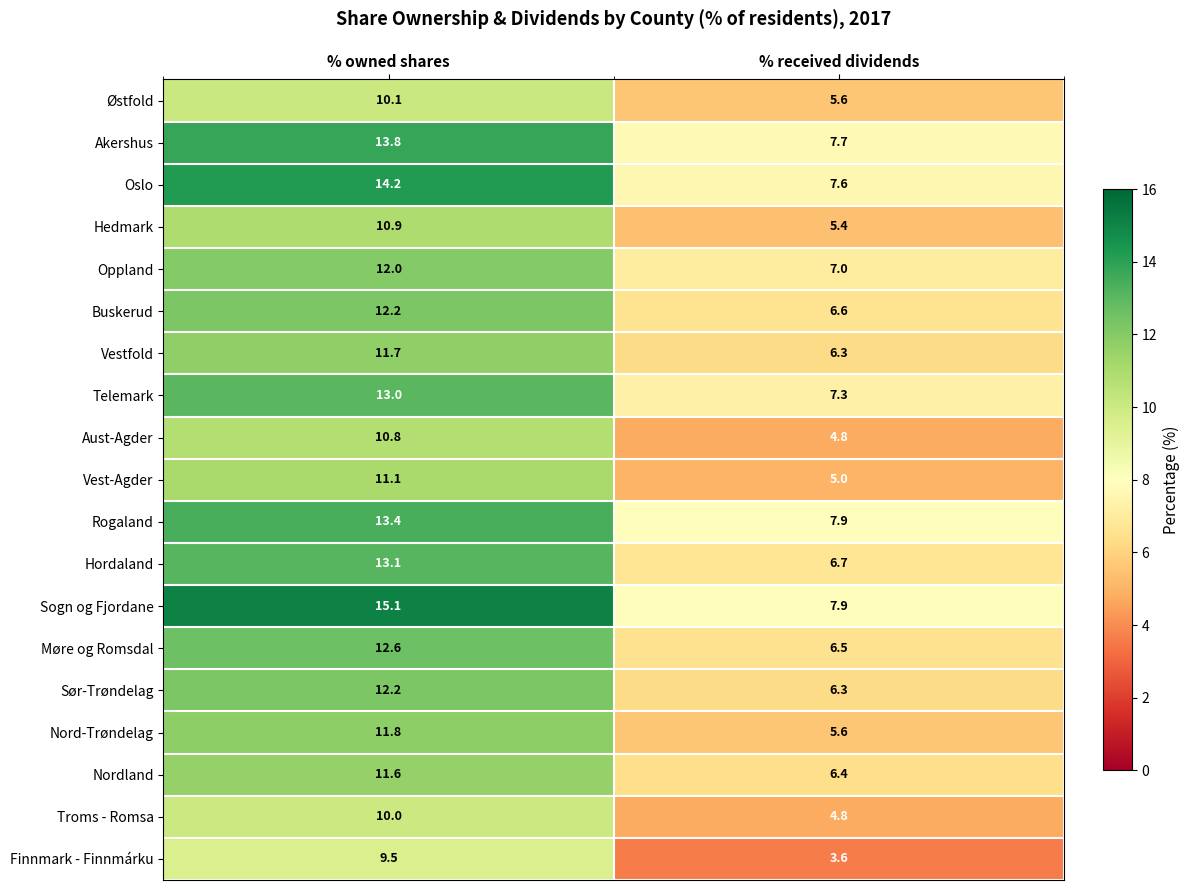

What value does the Buskerud series have at % received dividends?

6.6